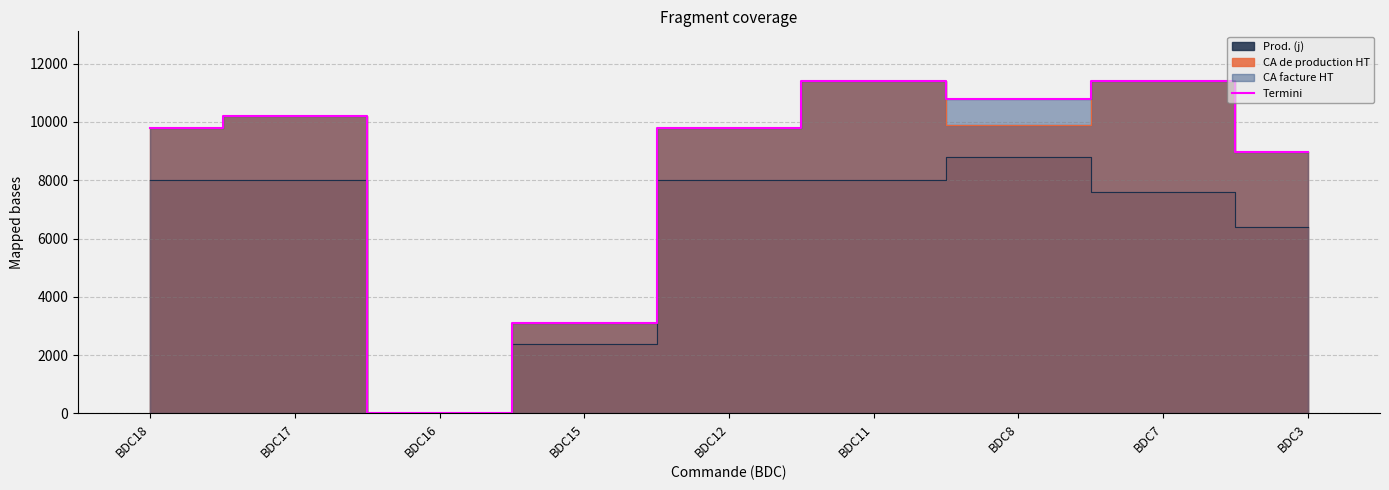

Is it true that the value at BDC16 is 0?

True